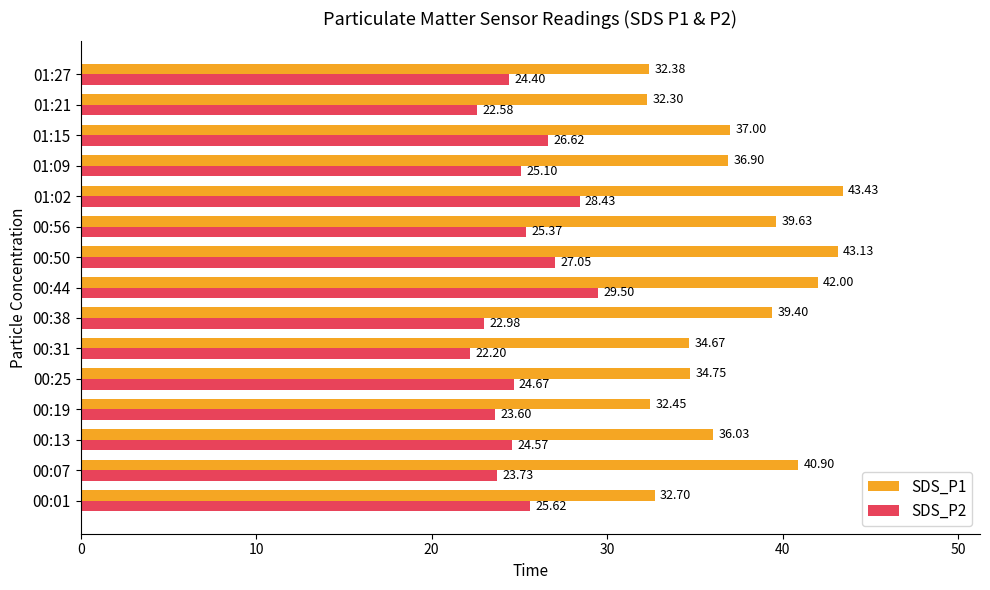

Rank the categories by SDS_P2 value from highest to lowest.

00:44, 01:02, 00:50, 01:15, 00:01, 00:56, 01:09, 00:25, 00:13, 01:27, 00:07, 00:19, 00:38, 01:21, 00:31